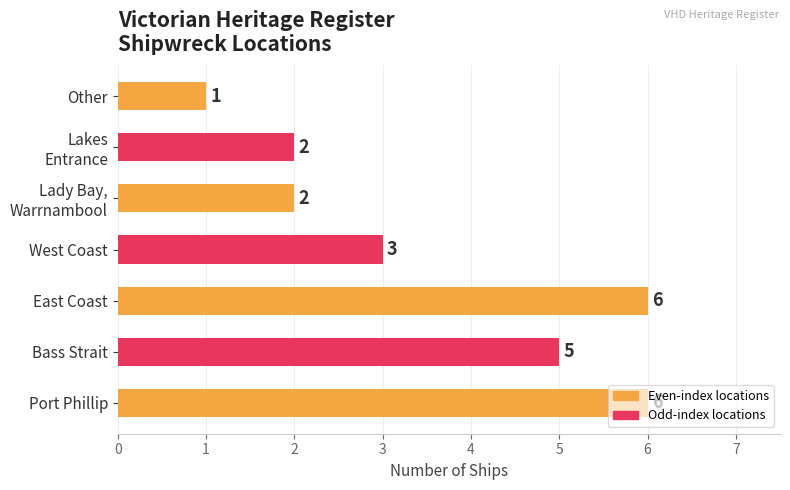

Is it true that the value at West Coast is 1?

False